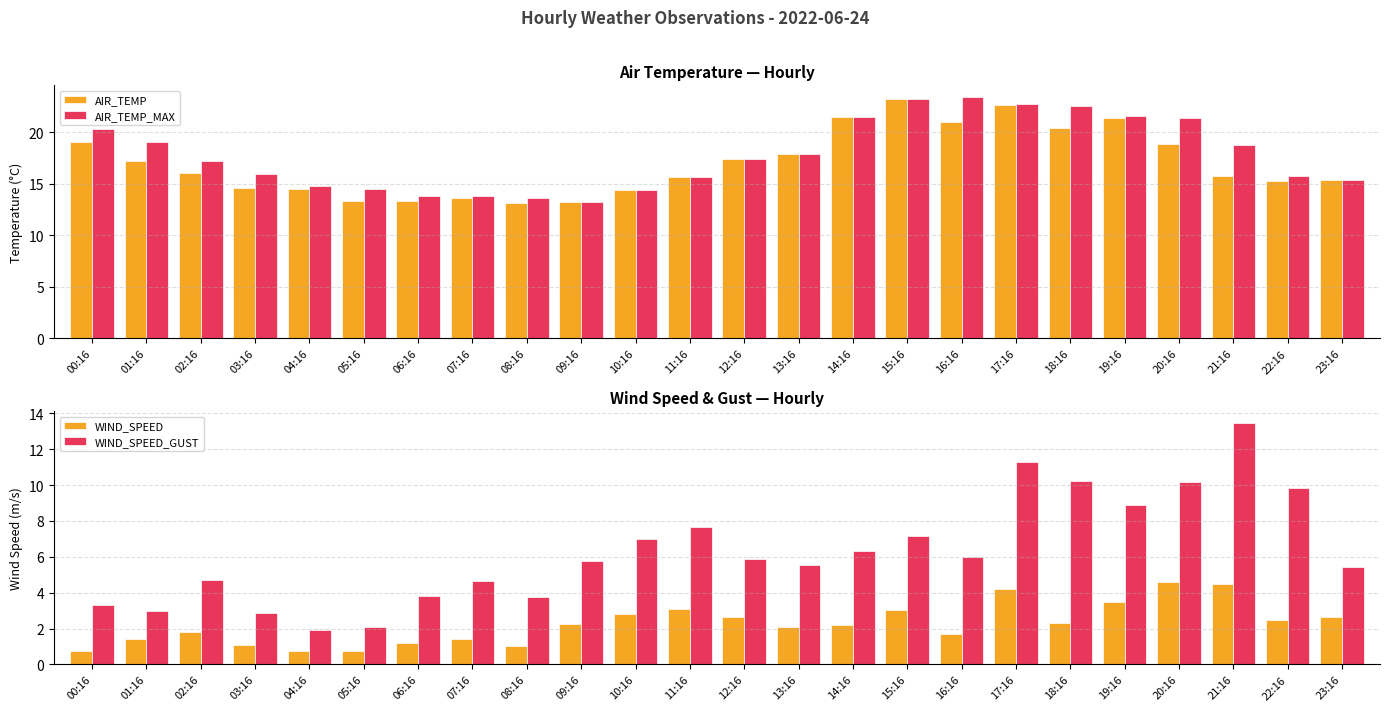

At which label is AIR_TEMP_MAX closest to 18?

13:16